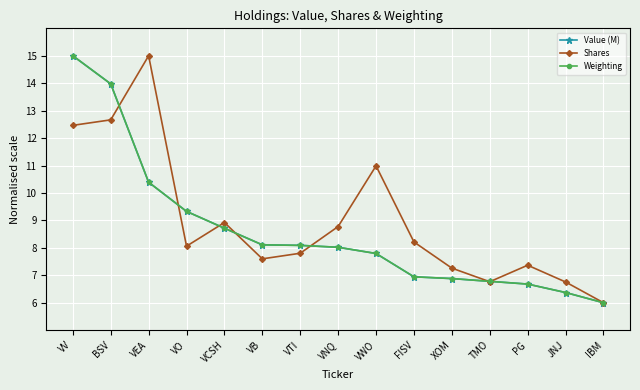

At which category does Shares reach its first local peak?

VEA